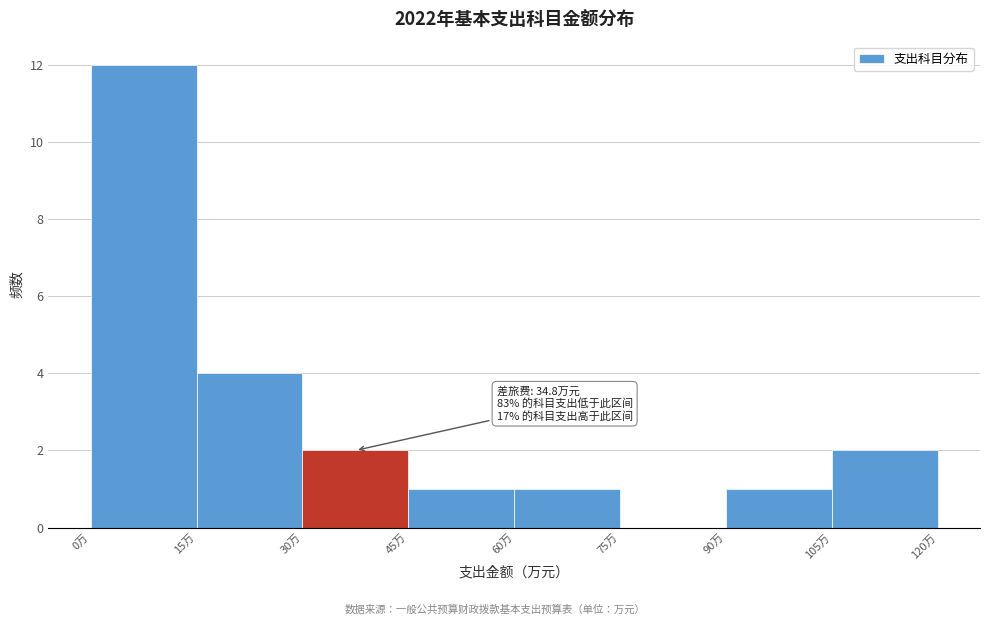

Which range on the x-axis has the tallest bar?

0 to 15